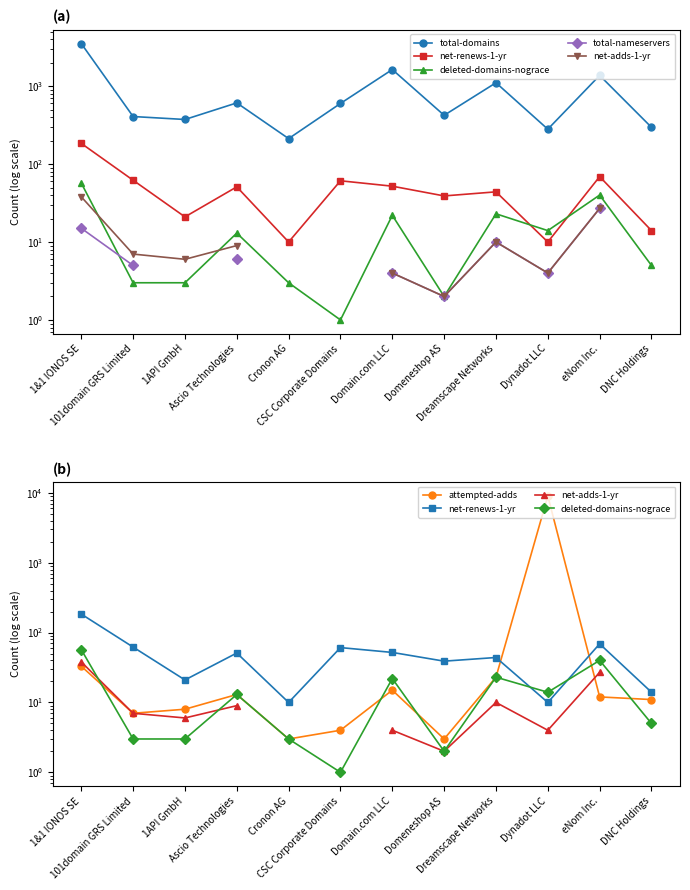

Rank the categories by net-renews-1-yr value from lowest to highest.

Cronon AG, Dynadot LLC, DNC Holdings, 1API GmbH, Domeneshop AS, Dreamscape Networks, Ascio Technologies, Domain.com LLC, CSC Corporate Domains, 101domain GRS Limited, eNom Inc., 1&1 IONOS SE